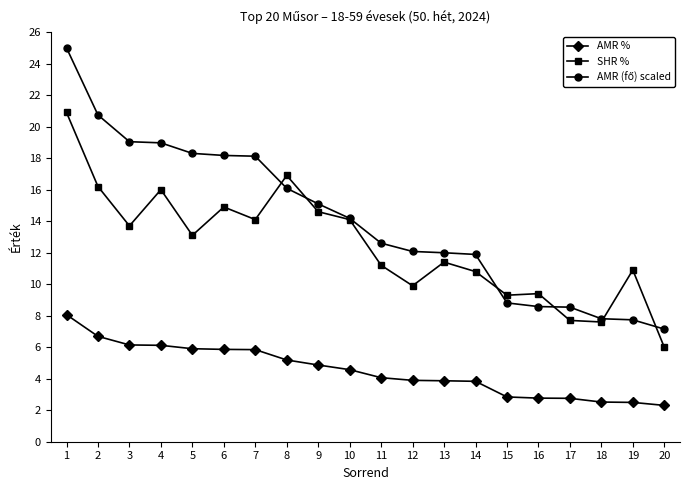

Is it true that SHR % equals 5.3 at 16?

False